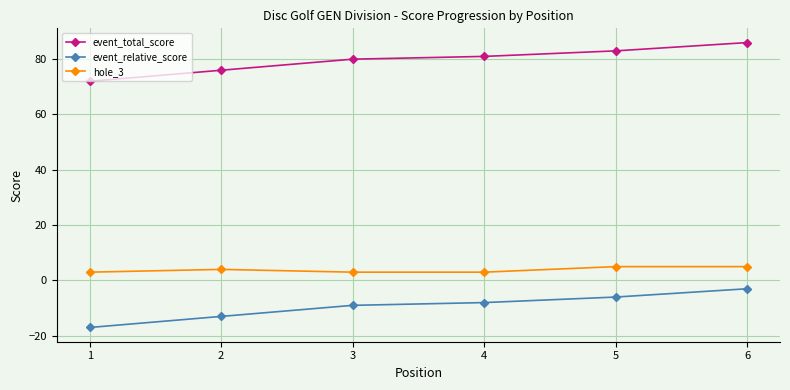

The hole_3 series shows 5 at 5. True or false?

True